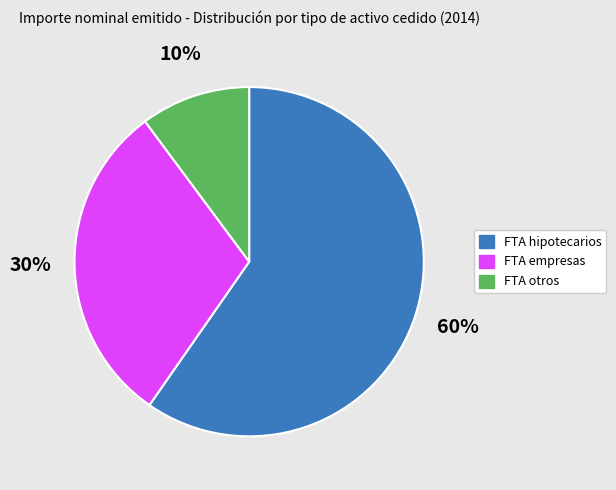

Approximately how many times larger is the value at FTA hipotecarios compared to FTA empresas?

2.0